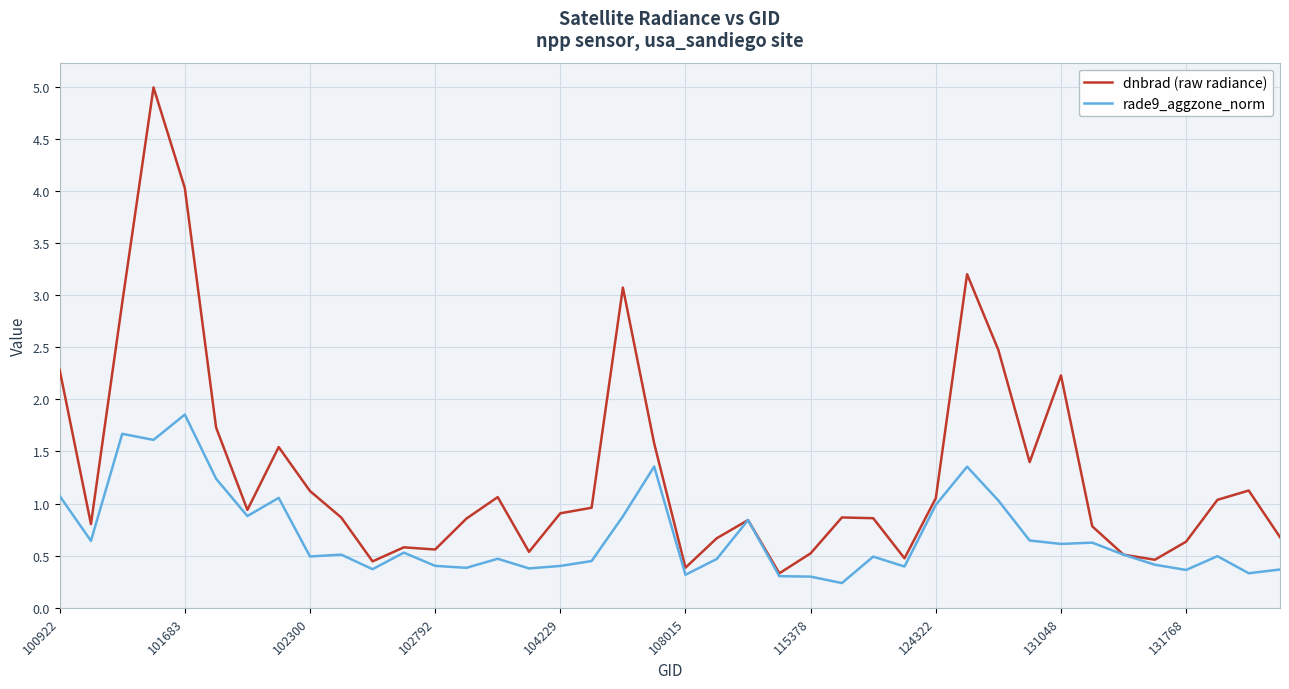

True or false: rade9_aggzone_norm has more than 0 points higher than both neighbors.

True